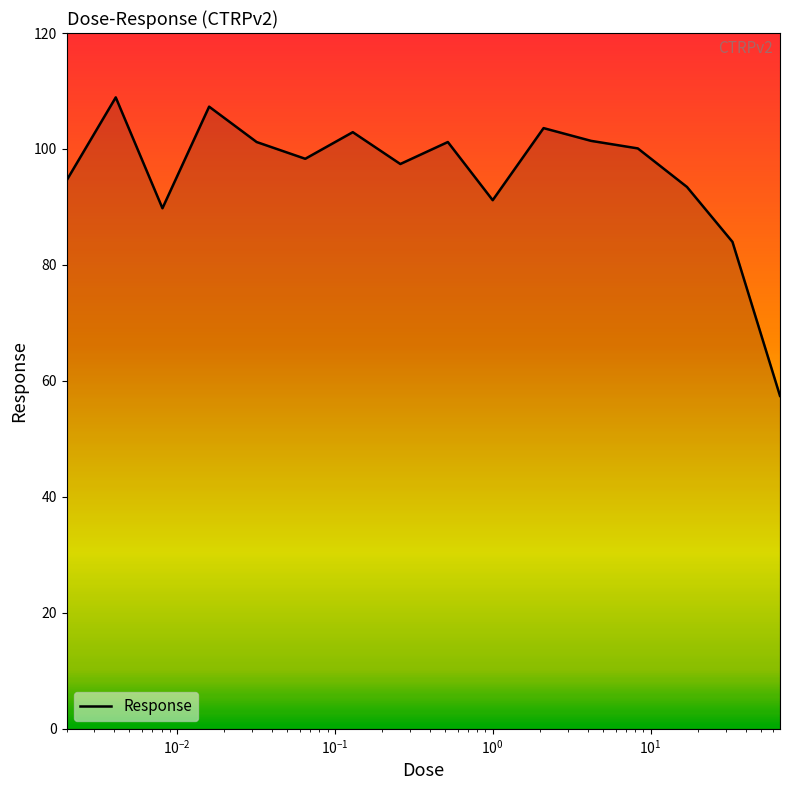

What is the minimum value shown in the chart?

57.4